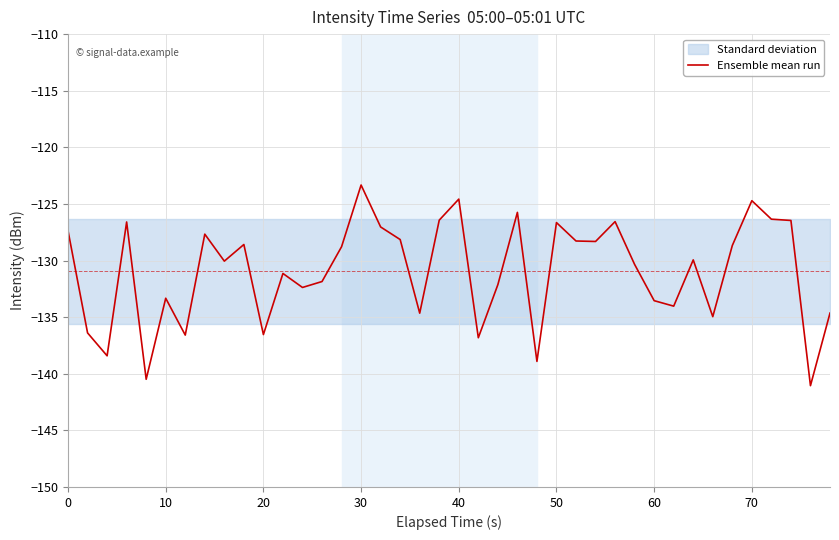

What is the maximum value for Ensemble mean run?

-123.3